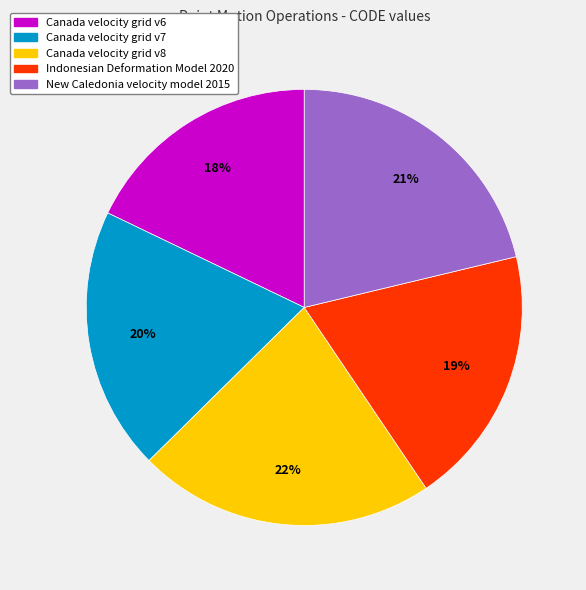

To the nearest percent, what is the average slice percentage?

20%